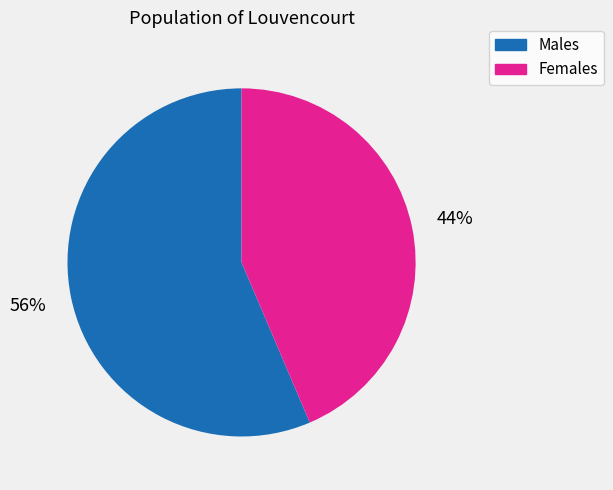

Between Females and Males, which is larger?

Males